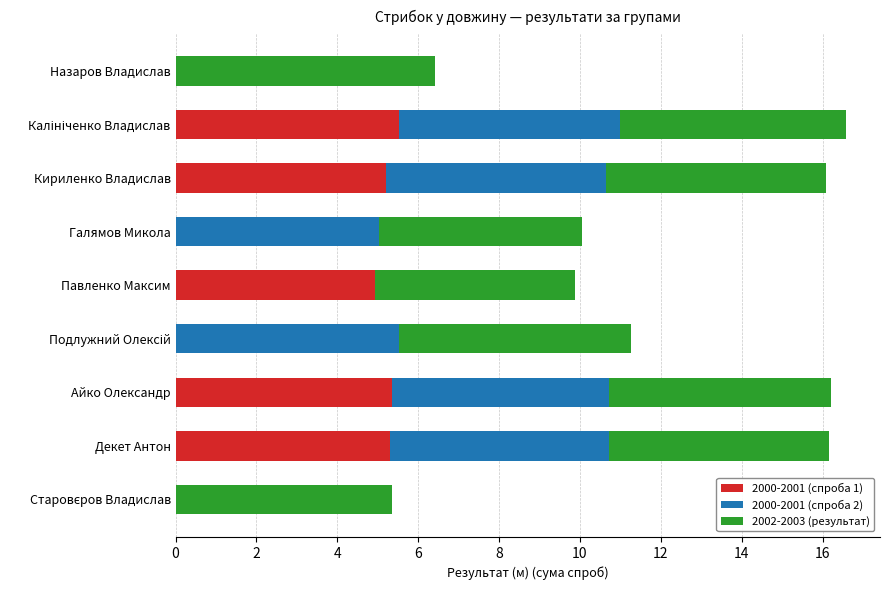

True or false: 2000-2001 (спроба 1) has a value of 4.9 at Павленко Максим.

True